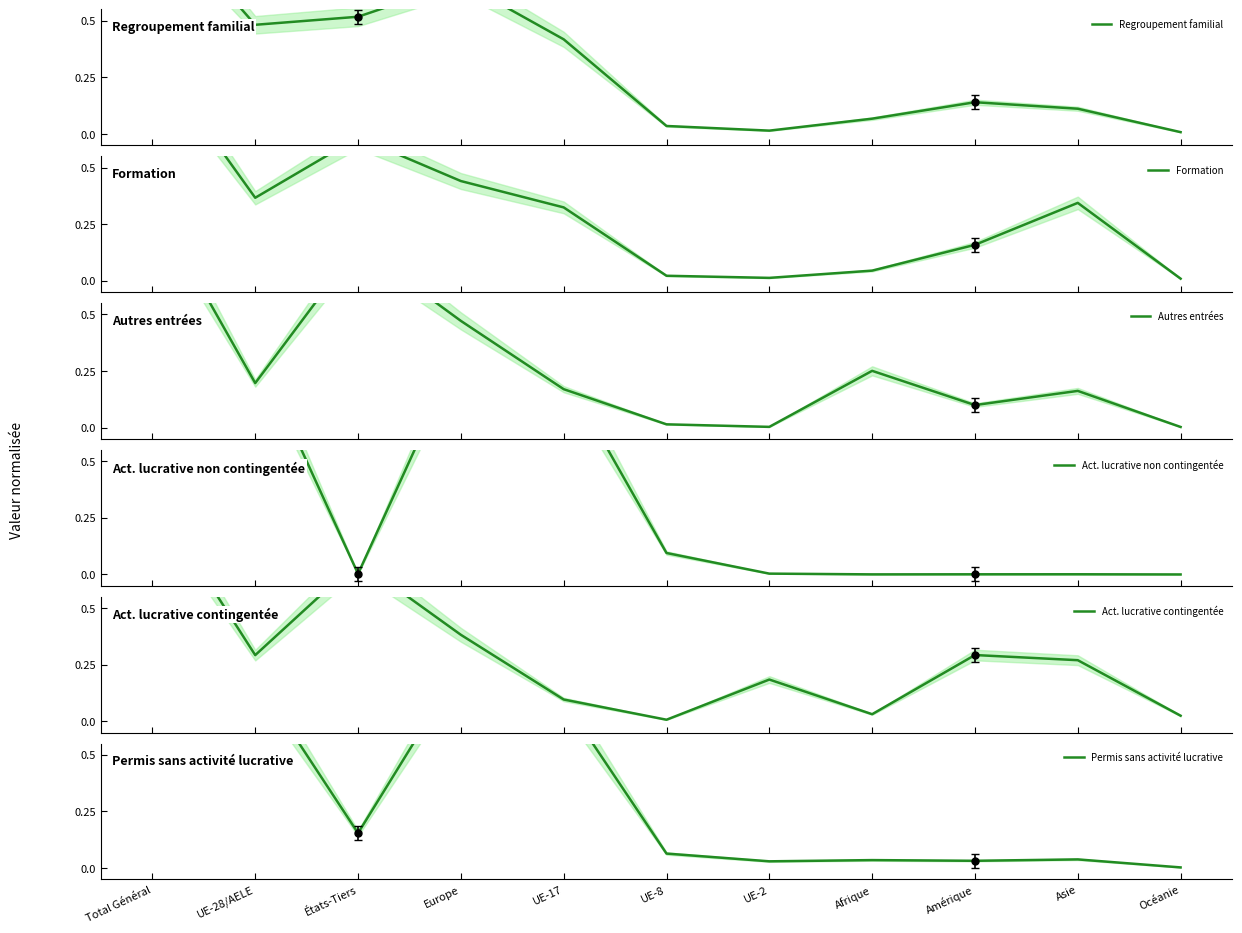

What is the label of the 4th point from the left?

Europe